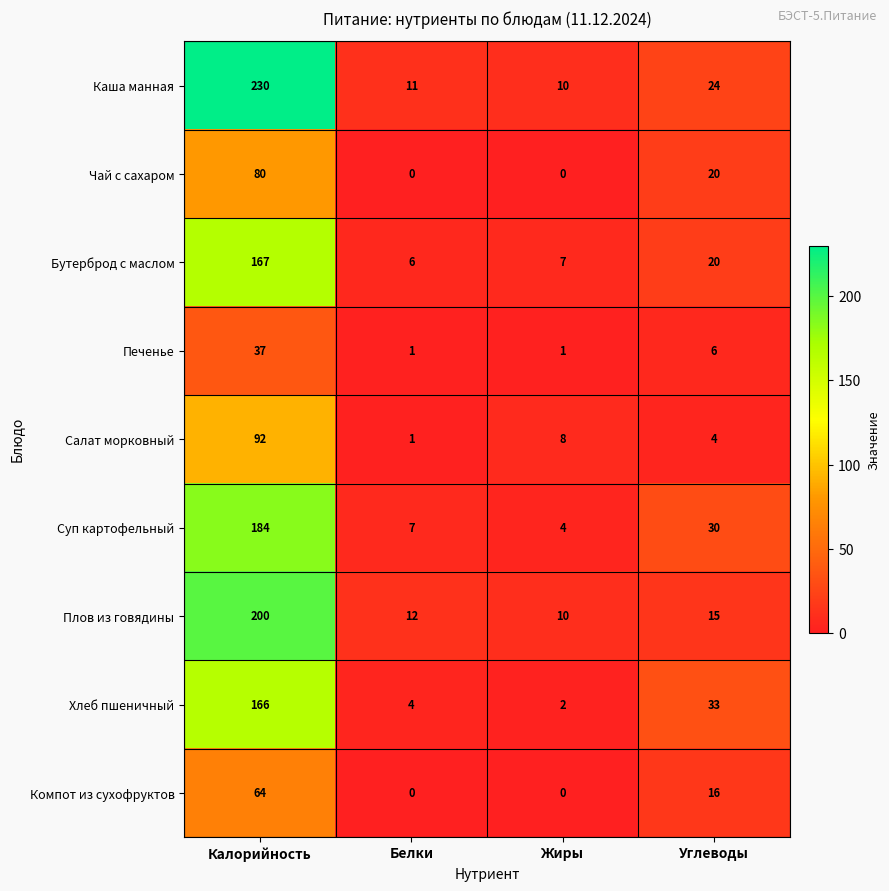

The value of Печенье at Белки is 1. True or false?

True